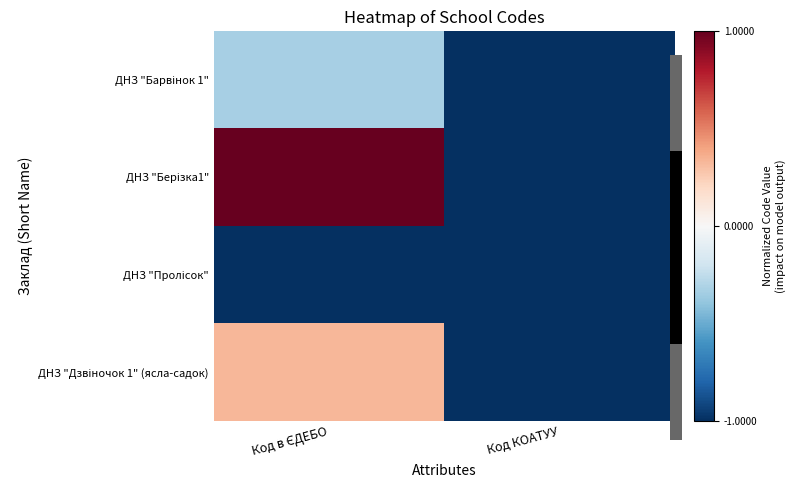

Rank the series by their average value, from highest to lowest.

ДНЗ "Берізка1", ДНЗ "Дзвіночок 1" (ясла-садок), ДНЗ "Барвінок 1", ДНЗ "Пролісок"